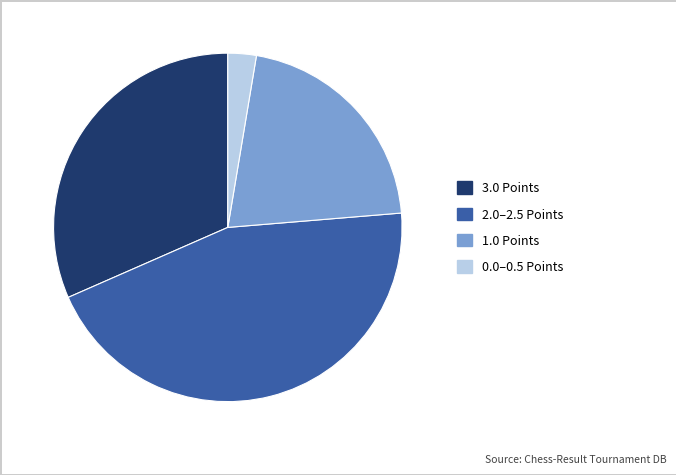

Is there a majority slice in this chart?

No